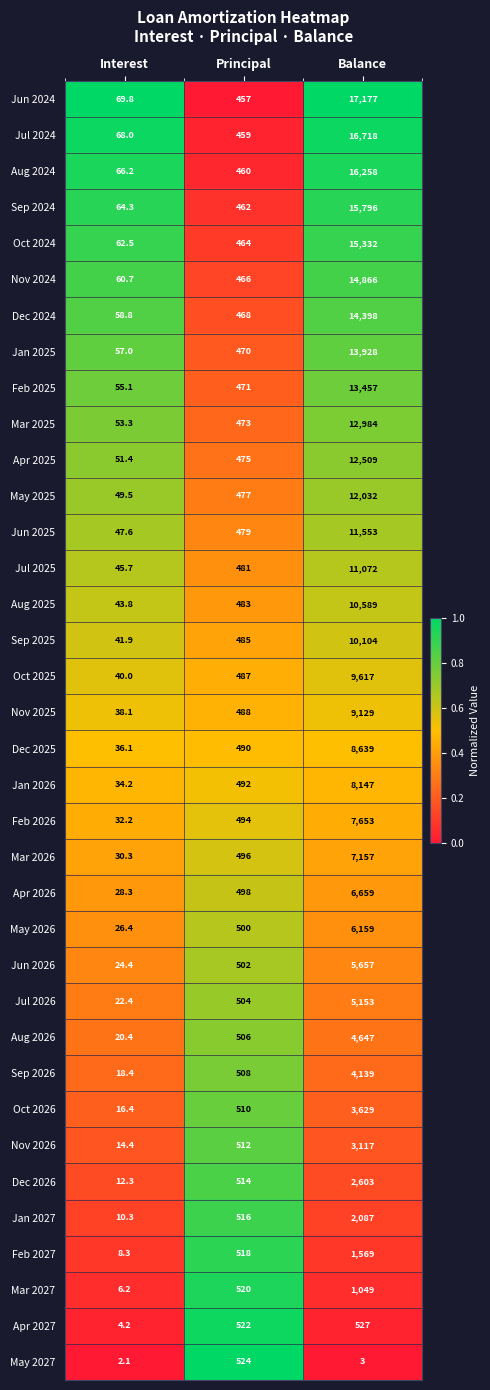

What is the sum of all Dec 2025 values?

9165.1